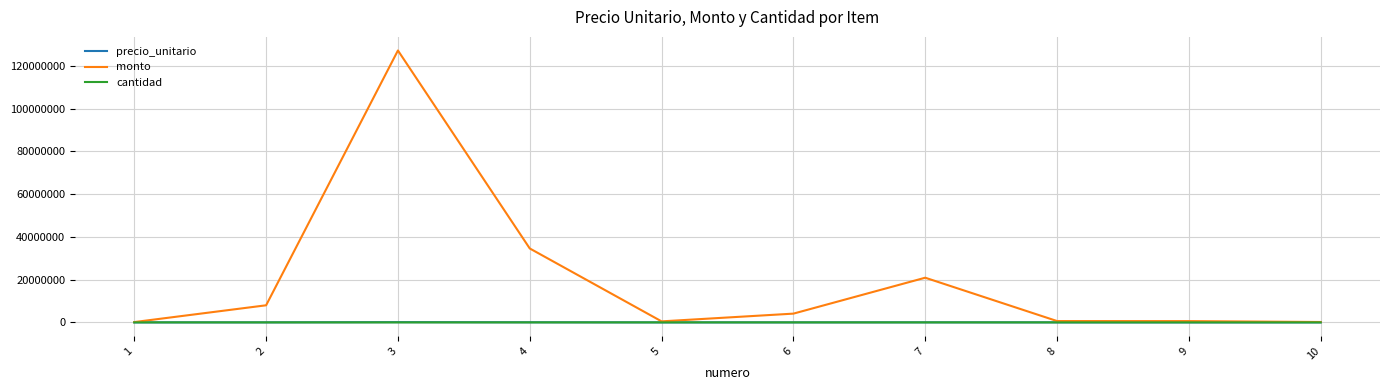

What is the highest value of the monto series?

127200000